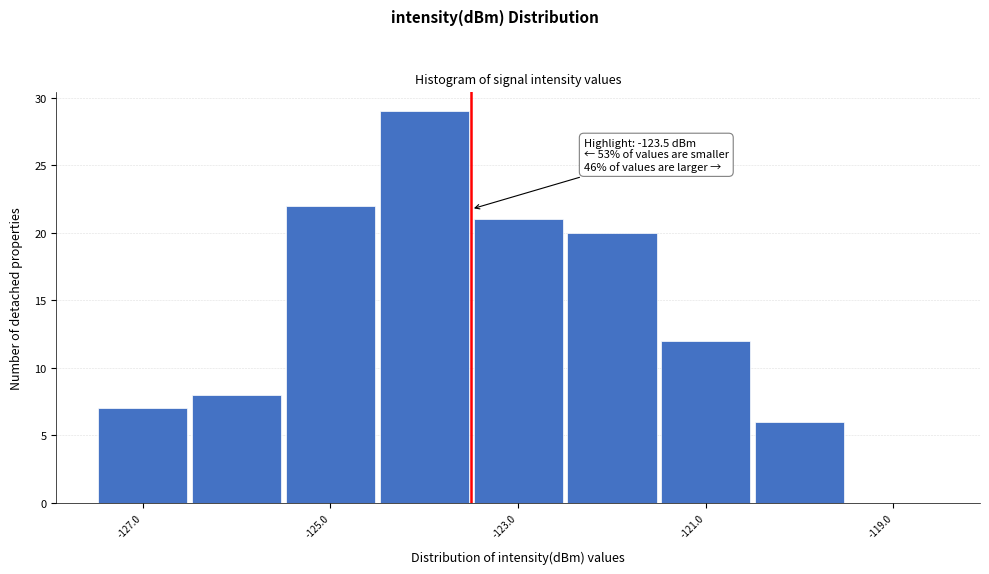

Which range on the x-axis has the tallest bar?

-124.5 to -123.5